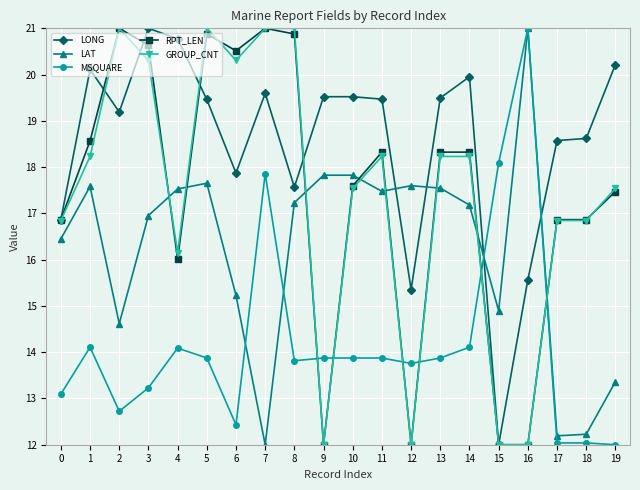

What is the greatest value displayed?

21.0